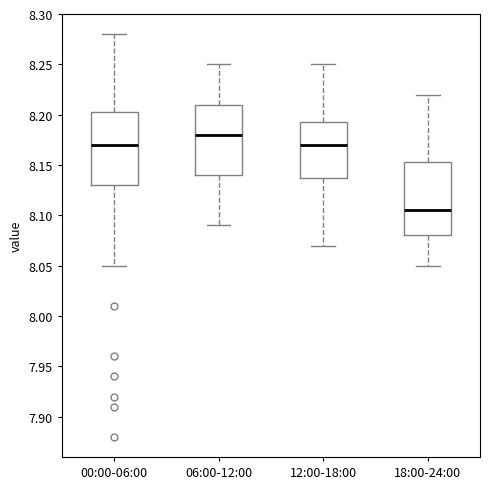

Reading left to right, transcribe this box plot: for each box, give where its median line is, the range the box spans, and where its two whiskers end, as read against the y-axis. The values are not printed on the chart, so give them approximately, as read against the axis.

00:00-06:00: median 8.170, box 8.130 to 8.205, whiskers 8.050 to 8.280
06:00-12:00: median 8.180, box 8.140 to 8.210, whiskers 8.090 to 8.250
12:00-18:00: median 8.170, box 8.140 to 8.195, whiskers 8.070 to 8.250
18:00-24:00: median 8.105, box 8.080 to 8.155, whiskers 8.050 to 8.220